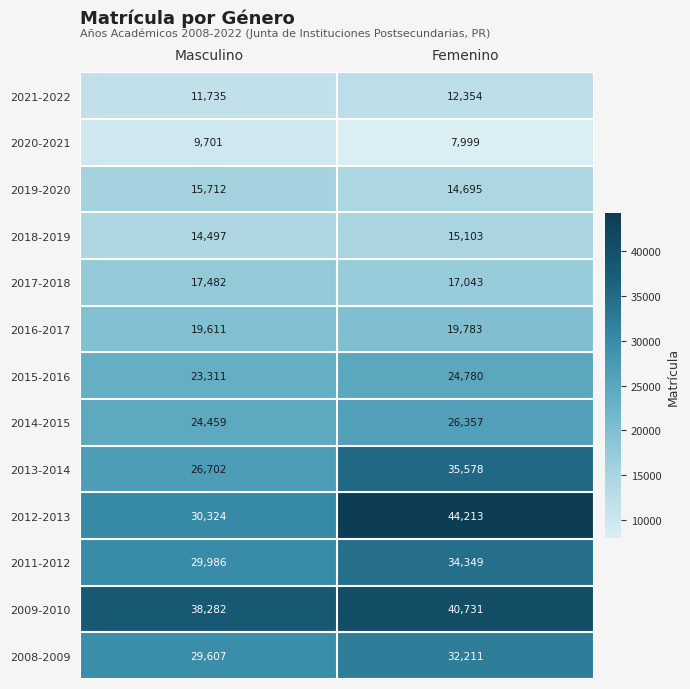

Rank the series at Masculino from highest to lowest value.

2009-2010, 2012-2013, 2011-2012, 2008-2009, 2013-2014, 2014-2015, 2015-2016, 2016-2017, 2017-2018, 2019-2020, 2018-2019, 2021-2022, 2020-2021